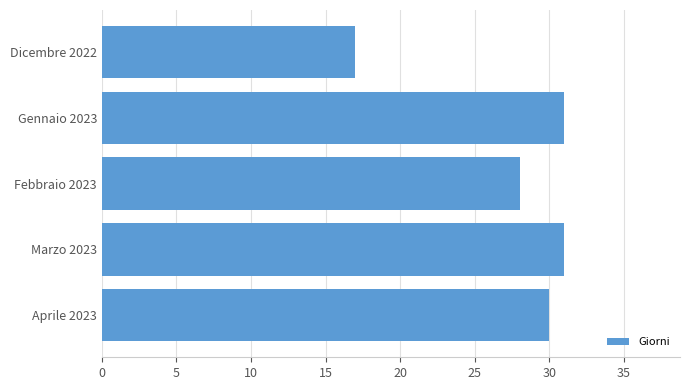

What is the greatest value displayed?

31